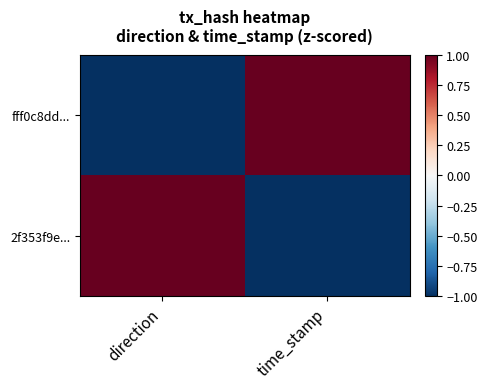

Which series has the largest range (max minus min)?

fff0c8dd...